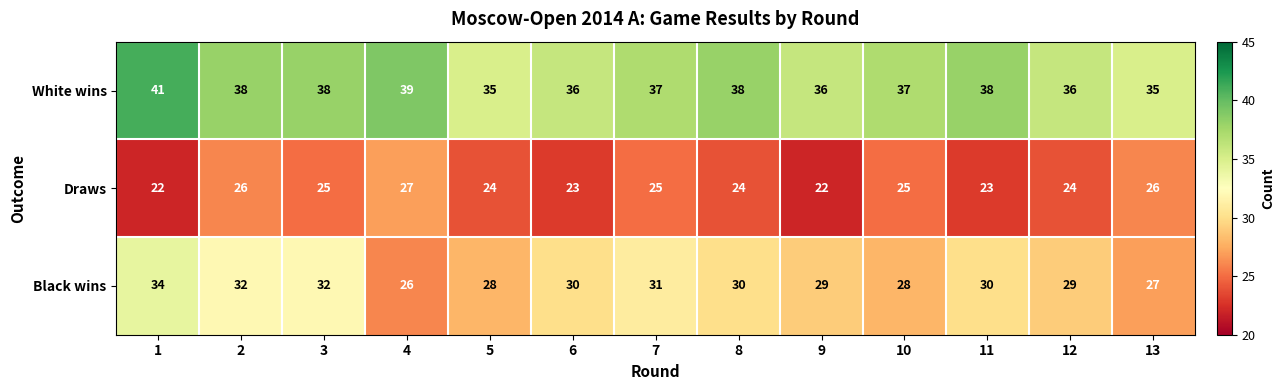

What value does the Black wins series have at 4?

26